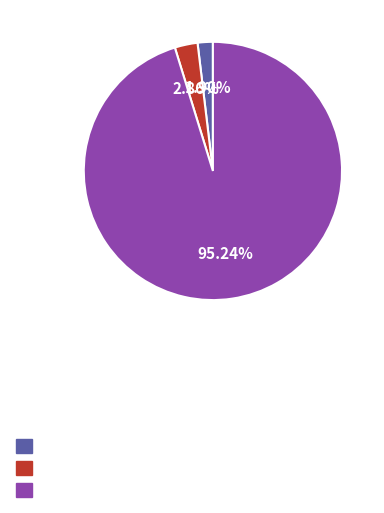

Count the number of slices in the pie.

3